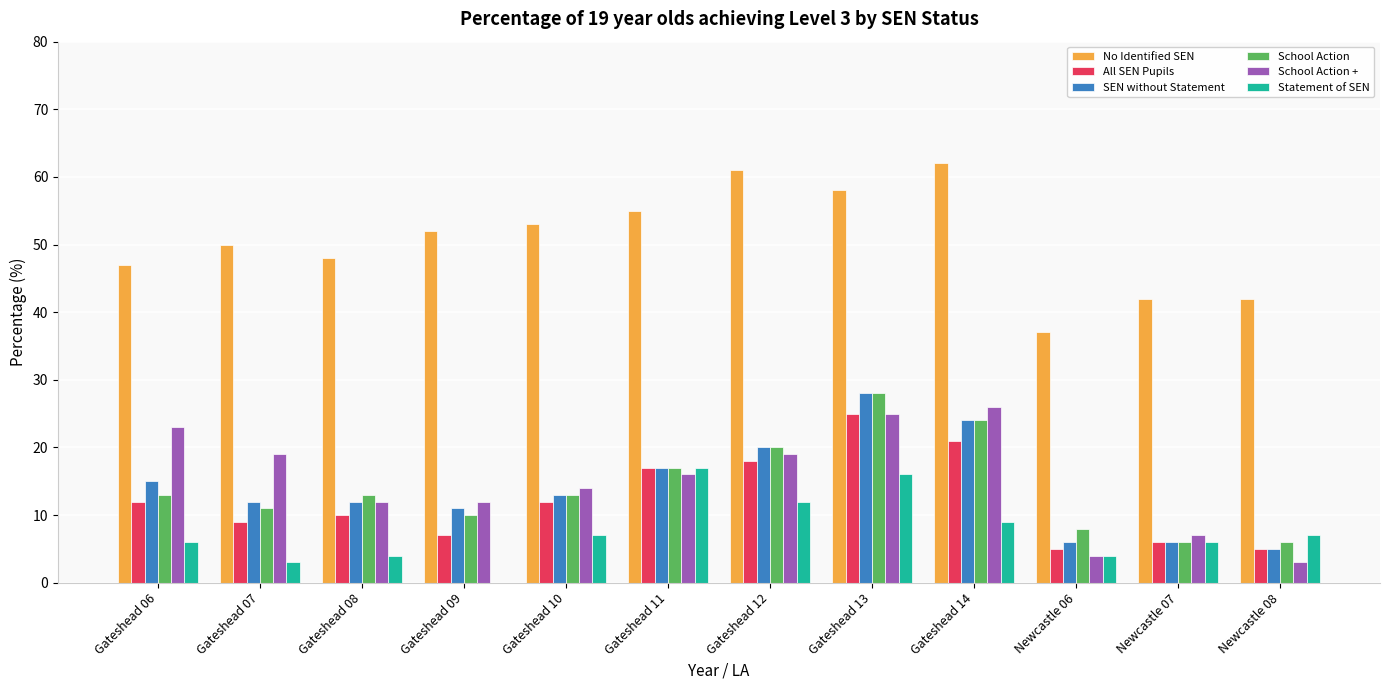

What is the maximum value shown in the chart?

62